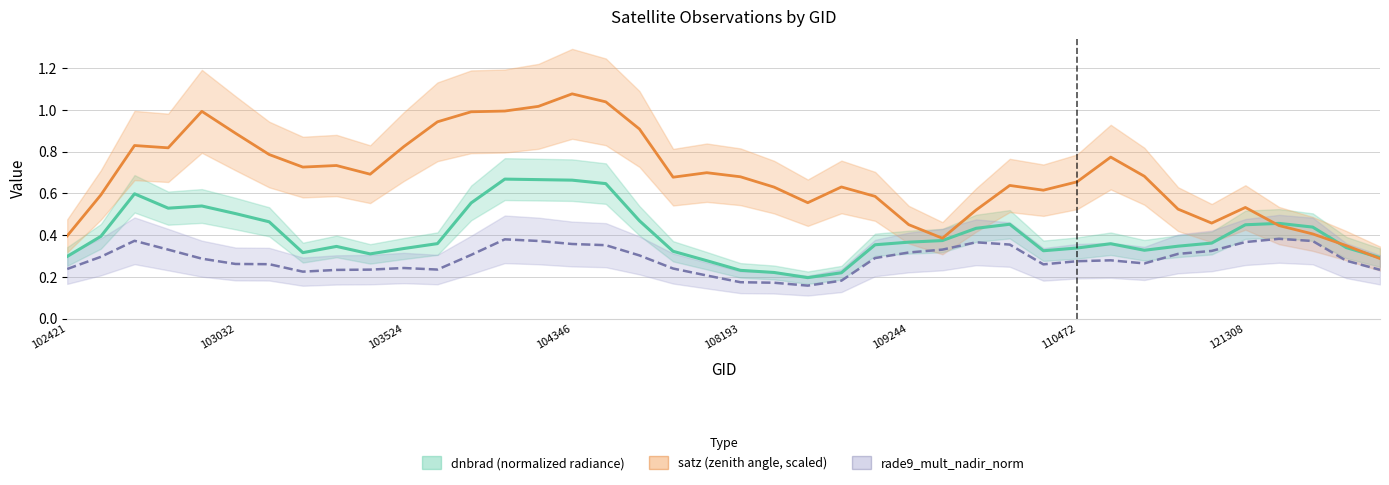

Between 12 and 17, which series saw the biggest shift?

dnbrad (normalized radiance)